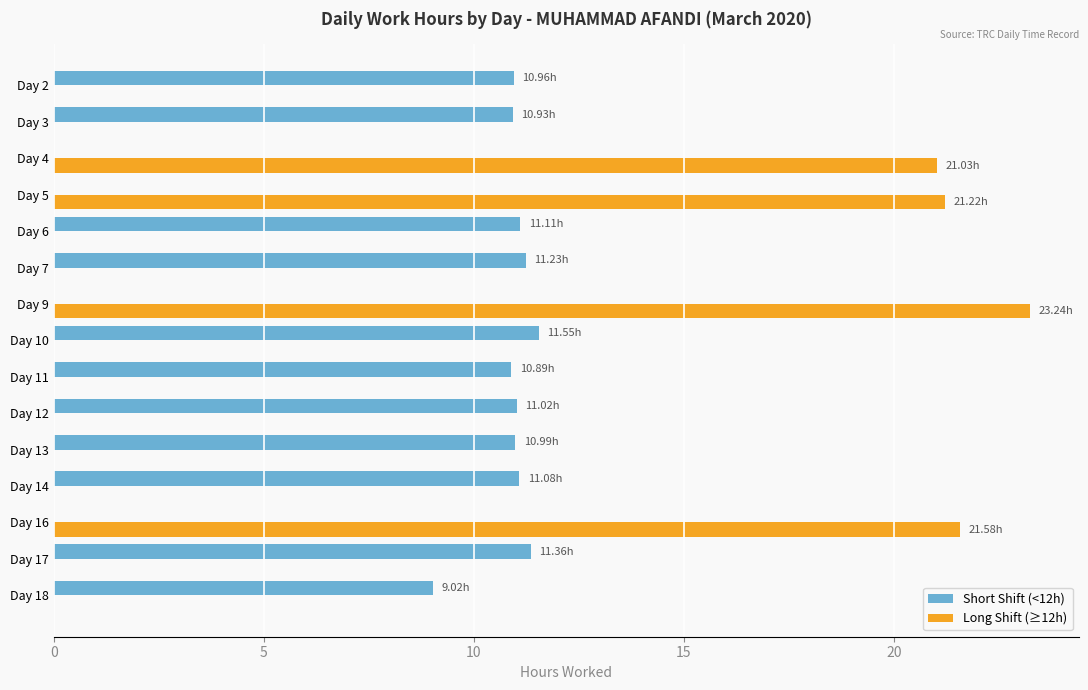

What is the sum of all Long Shift (≥12h) values?

87.1